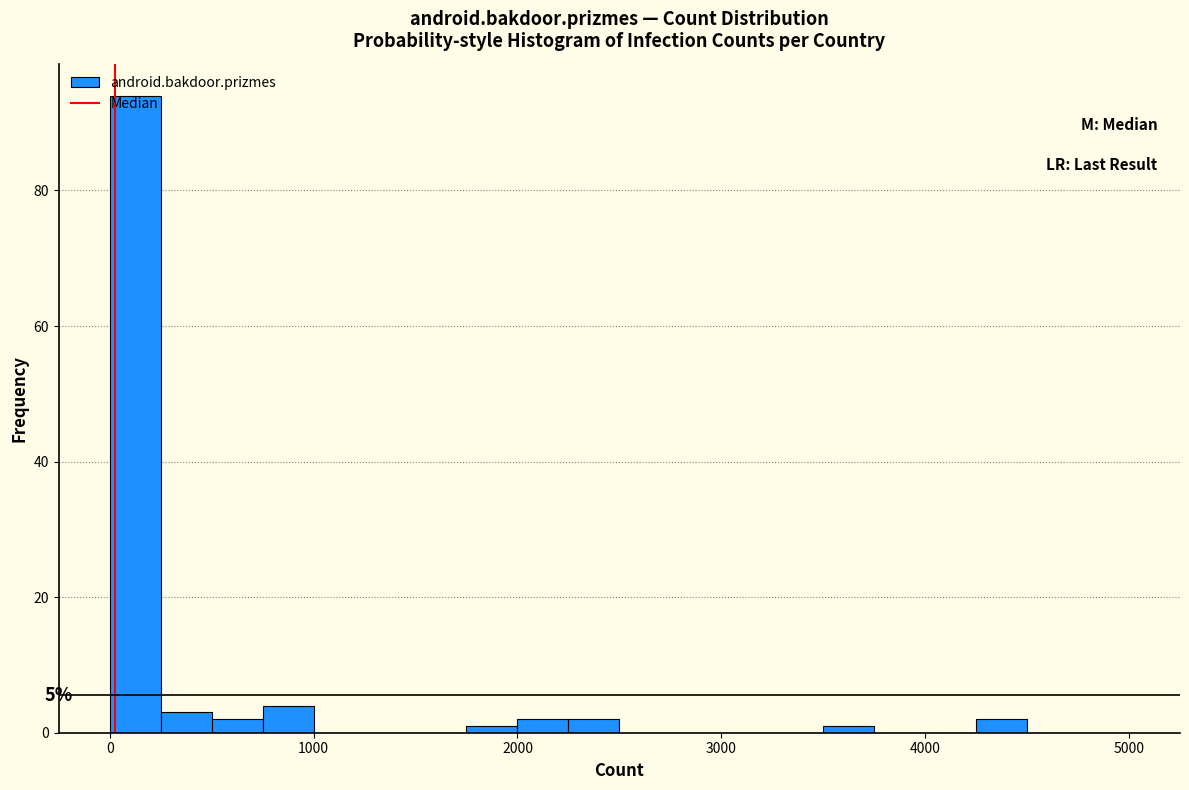

Read against the x-axis, roughly where is the centre of the tallest bar?

100